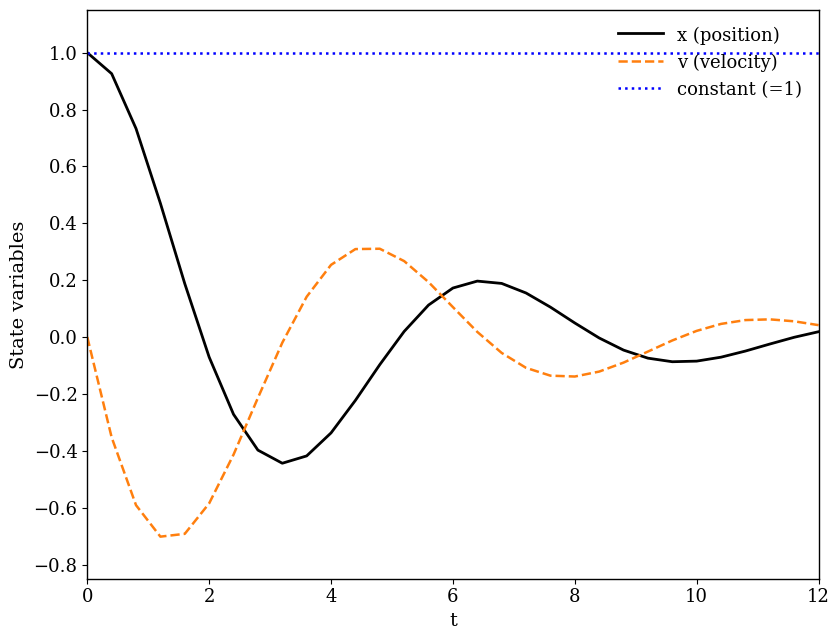

What is the maximum value for constant (=1)?

1.0